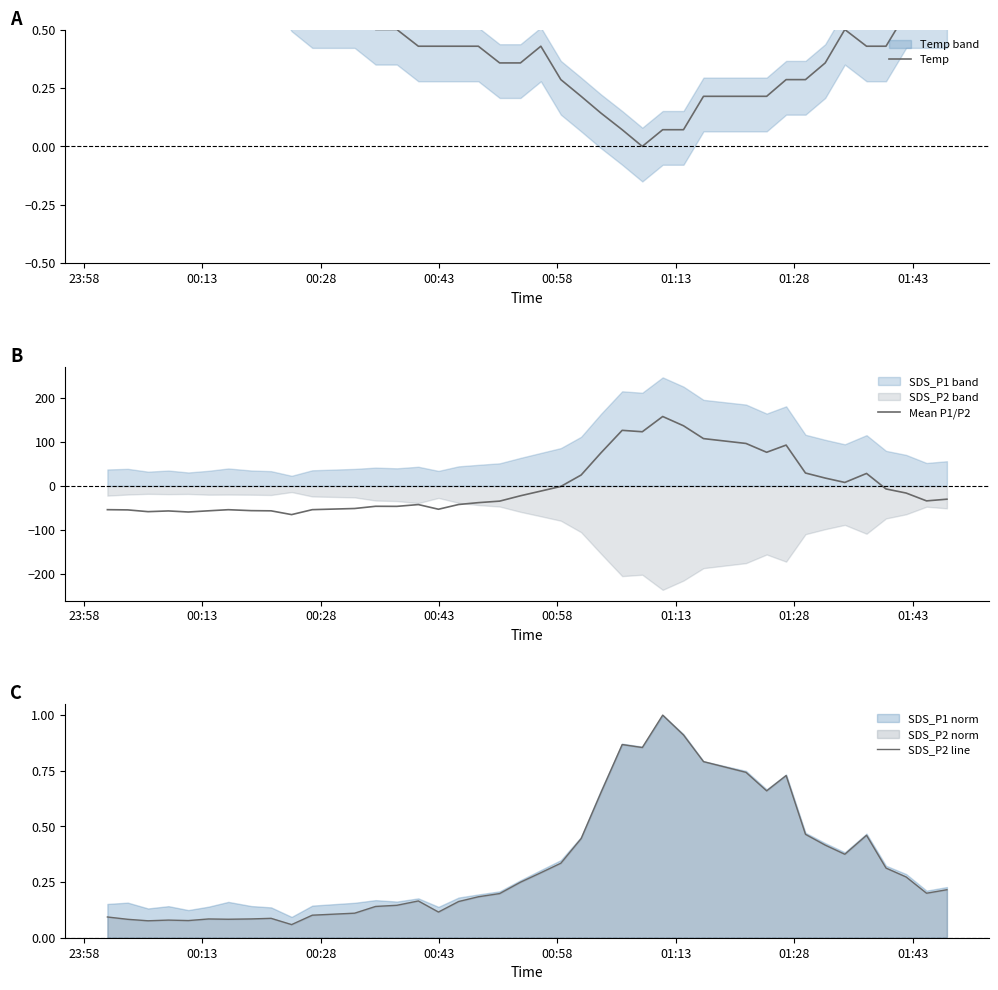

What are all the series names shown in the legend?

Temp, Mean P1/P2, SDS_P2 line